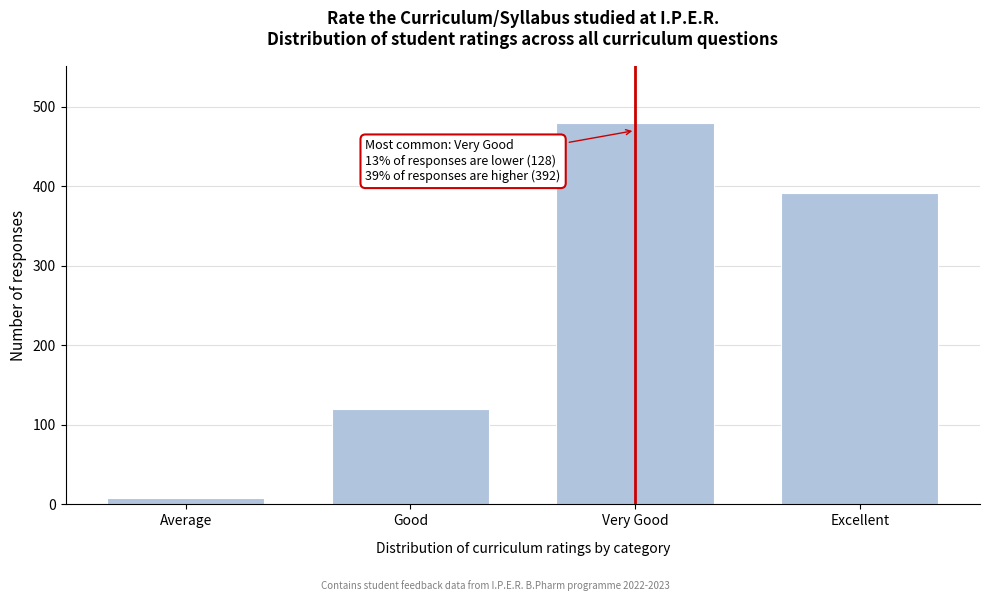

Reading left to right, transcribe all the data shown in this chart.

Average=8	Good=120	Very Good=480	Excellent=392